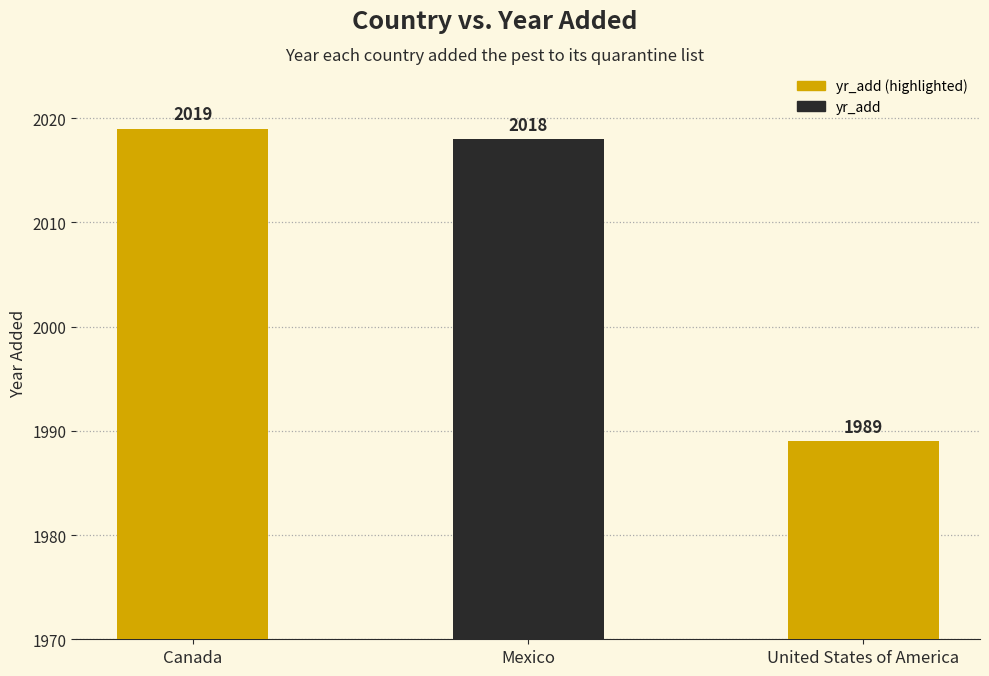

How many bars are there in total?

3